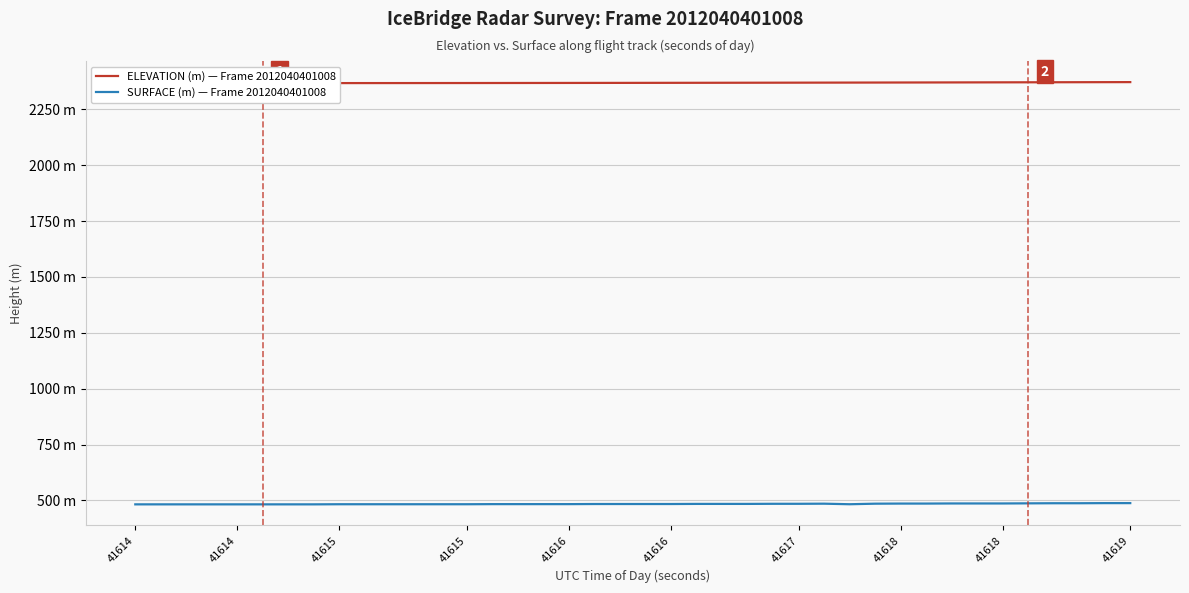

At which category is the sum across all series the highest?

41619